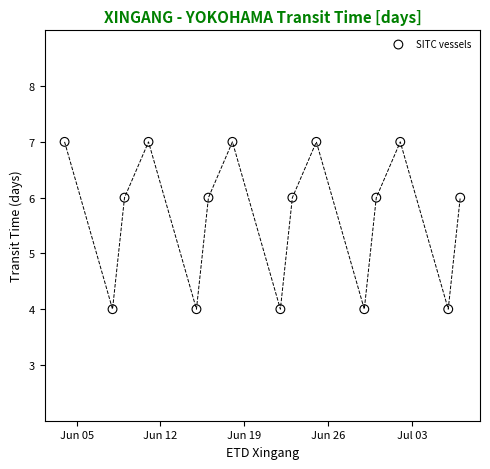

What is the range of Y values (max minus min)?

3